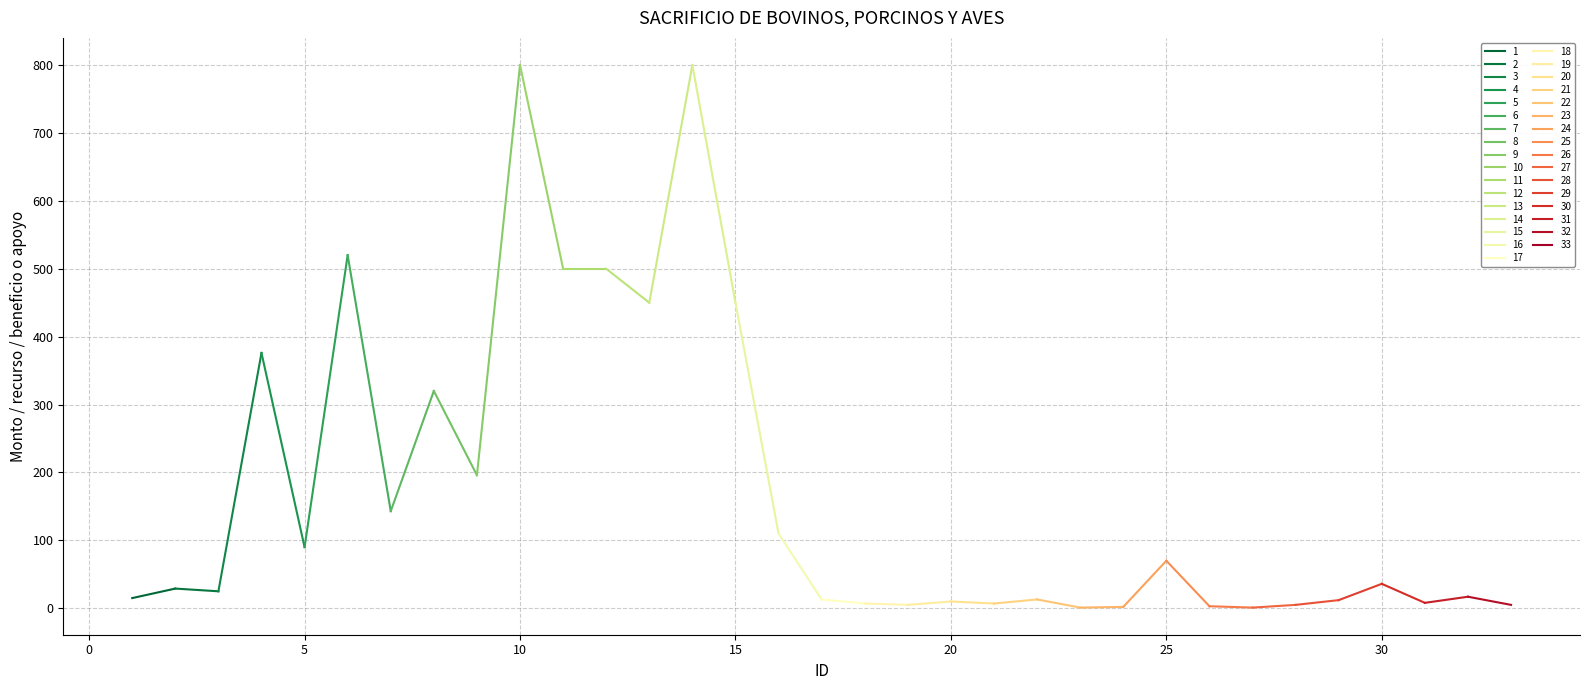

Reading right to left, list all the values displayed in this chart.

33=5	32=17	31=8	30=36	29=12	28=5	27=1	26=3	25=70	24=2	23=1	22=13	21=7	20=10	19=5	18=7	17=13	16=110	15=450	14=800	13=450	12=500	11=500	10=800	9=196	8=320	7=143	6=520	5=90	4=376	3=25	2=29	1=15